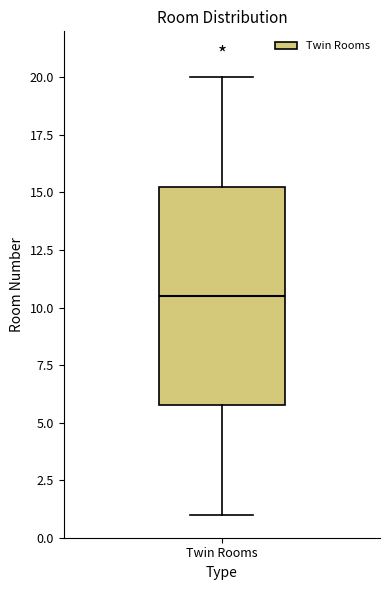

Read this box plot against the y-axis: the position of the median line, the range covered by the box, and the ends of both whiskers. The values are not printed on the chart, so give them approximately, as read against the axis.

median 10.5, box 6.0 to 15.5, whiskers 1.0 to 20.0